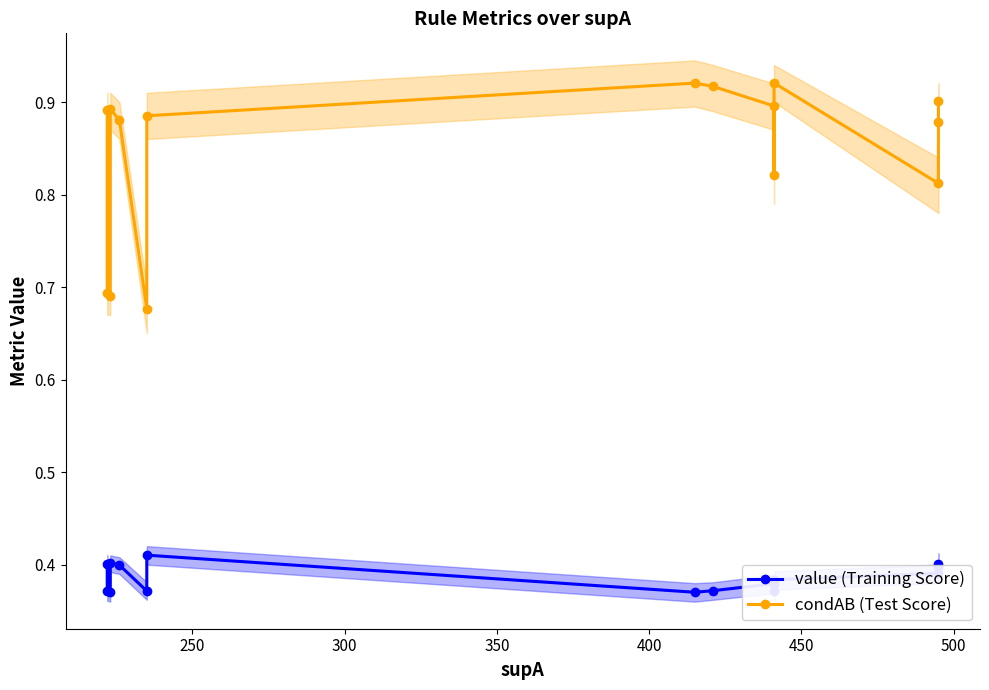

Reading left to right, transcribe all the data shown in this chart.

value (Training Score): 0.4	0.4	0.4	0.4	0.4	0.4	0.4	0.4	0.4	0.4	0.4	0.4	0.4	0.4	0.4
condAB (Test Score): 0.9	0.7	0.7	0.9	0.9	0.7	0.9	0.9	0.9	0.9	0.8	0.9	0.8	0.9	0.9